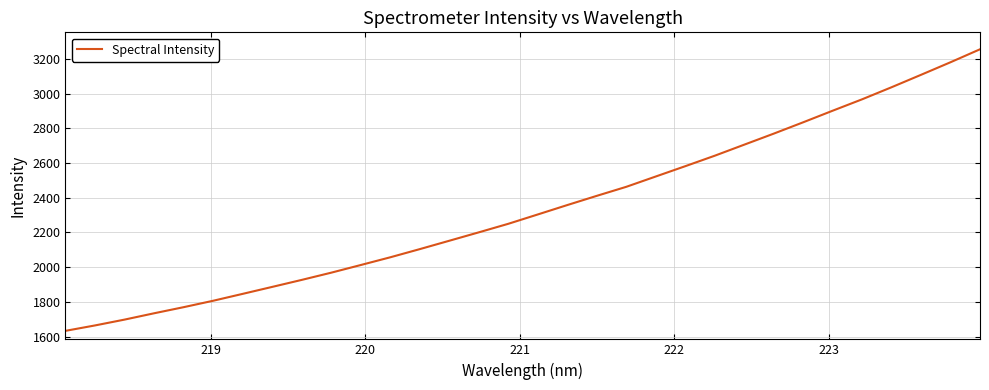

What is the difference between the maximum and minimum values?

1621.2